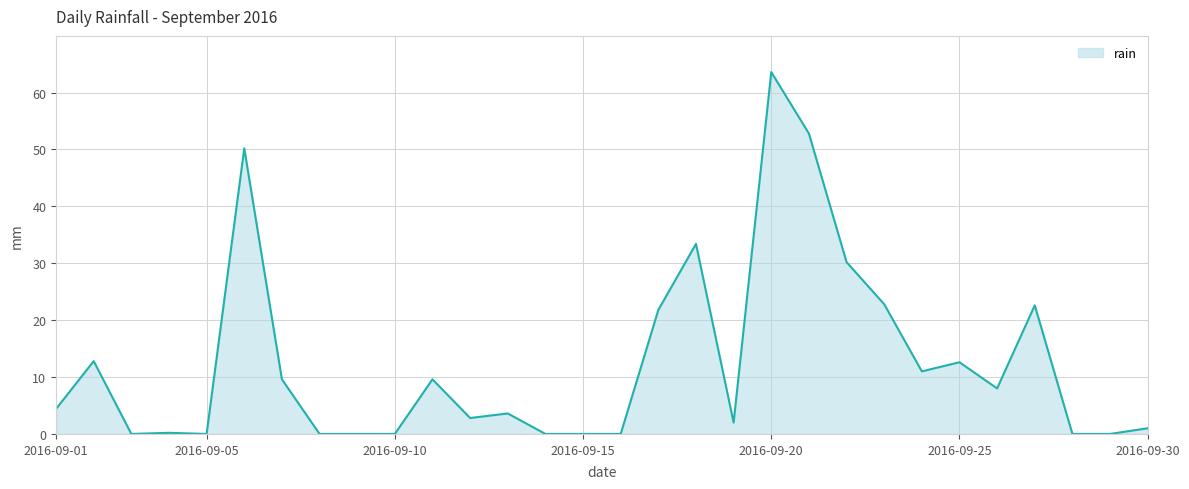

What is the maximum value shown in the chart?

63.6